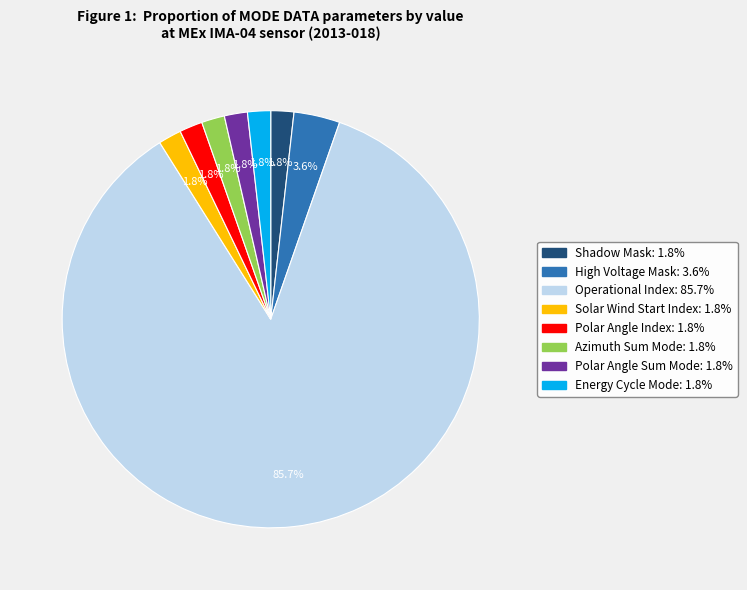

Approximately how many times larger is the value at Energy Cycle Mode compared to High Voltage Mask?

0.5